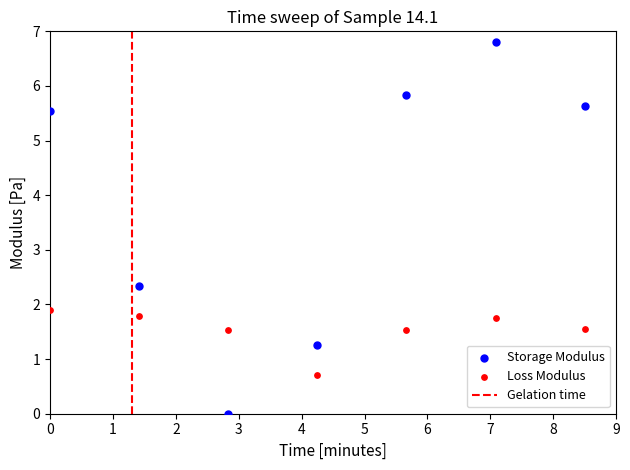

Which series has the largest Y range (max minus min)?

Storage Modulus